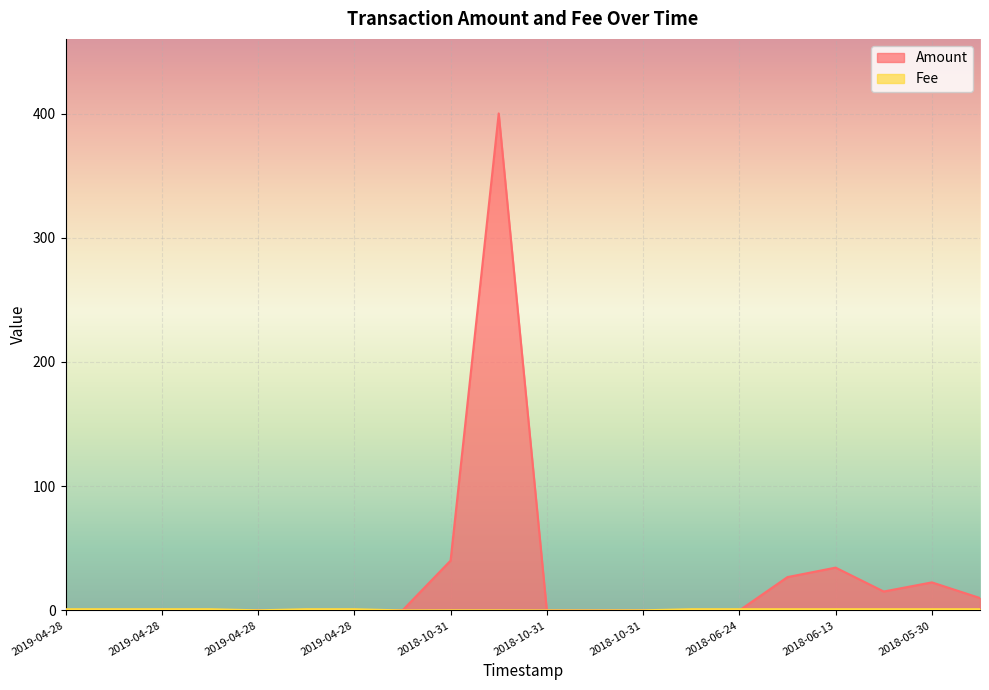

True or false: Amount has more than 2 interior local peaks.

True